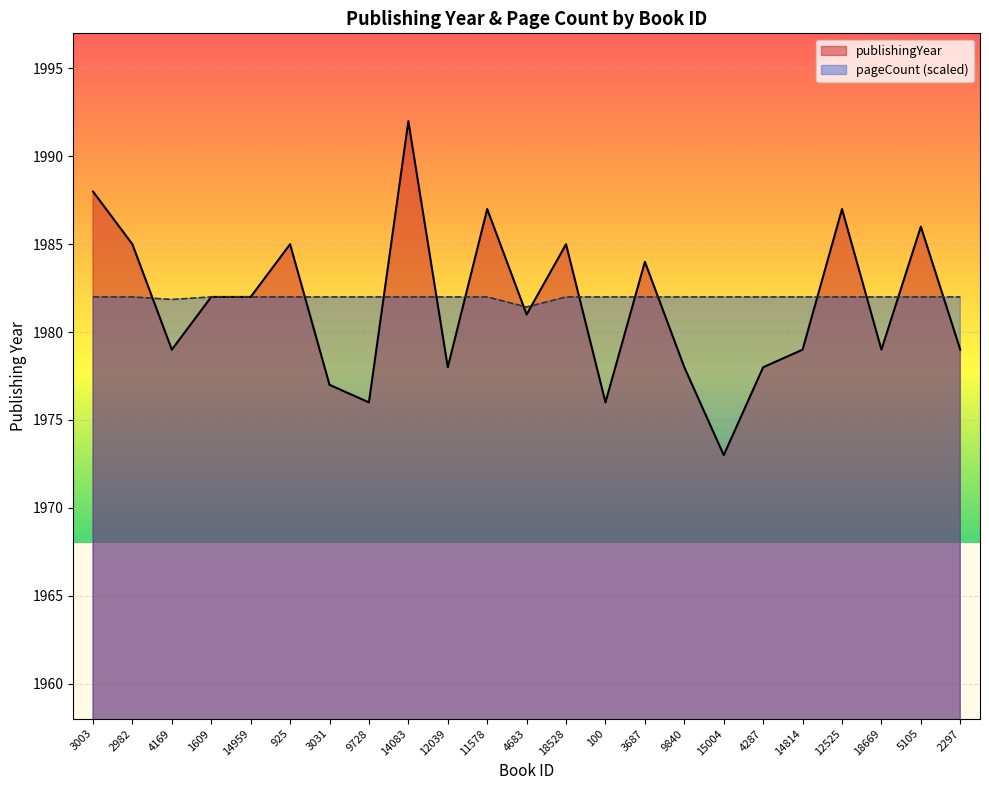

Reading left to right, extract all data points from this chart.

publishingYear: 3003=1988.0	2982=1985.0	4169=1979.0	1609=1982.0	14959=1982.0	925=1985.0	3031=1977.0	9728=1976.0	14083=1992.0	12039=1978.0	11578=1987.0	4683=1981.0	18528=1985.0	100=1976.0	3687=1984.0	9840=1978.0	15004=1973.0	4287=1978.0	14814=1979.0	12525=1987.0	18669=1979.0	5105=1986.0	2297=1979.0
pageCount: 3003=1982.0	2982=1982.0	4169=1981.9	1609=1982.0	14959=1982.0	925=1982.0	3031=1982.0	9728=1982.0	14083=1982.0	12039=1982.0	11578=1982.0	4683=1981.4	18528=1982.0	100=1982.0	3687=1982.0	9840=1982.0	15004=1982.0	4287=1982.0	14814=1982.0	12525=1982.0	18669=1982.0	5105=1982.0	2297=1982.0